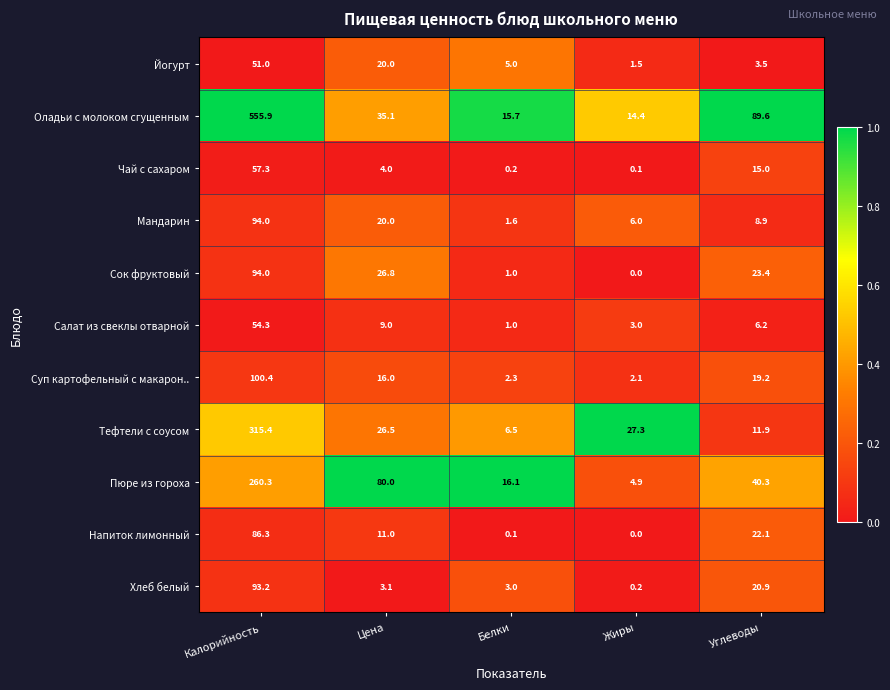

At which label is Пюре из гороха closest to 132?

Цена